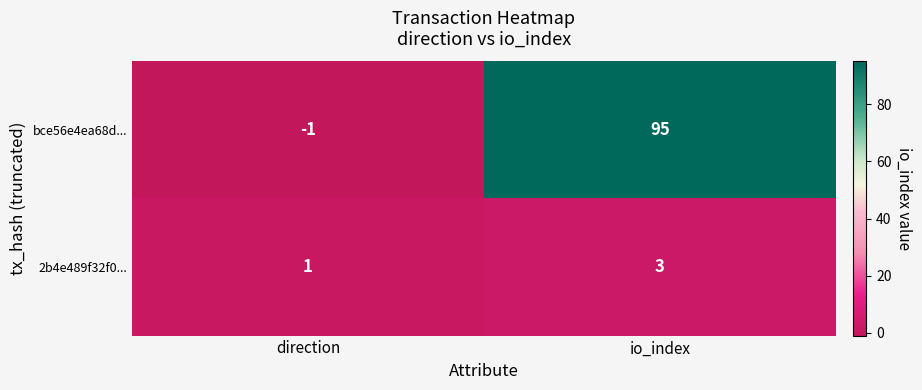

What is the spread (max minus min) of values at io_index?

92